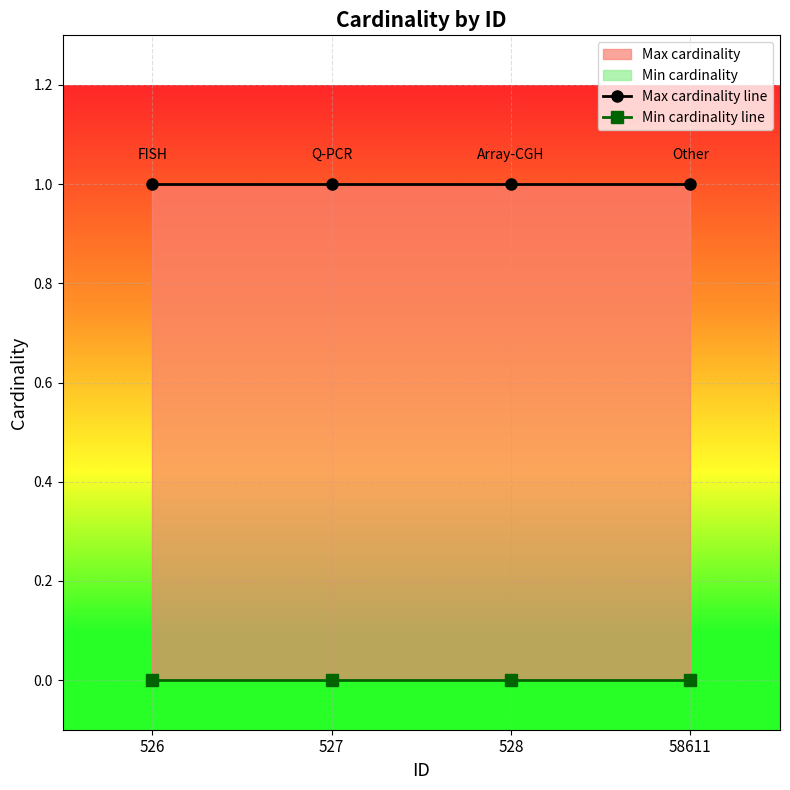

At how many categories does at least one series exceed 0?

4